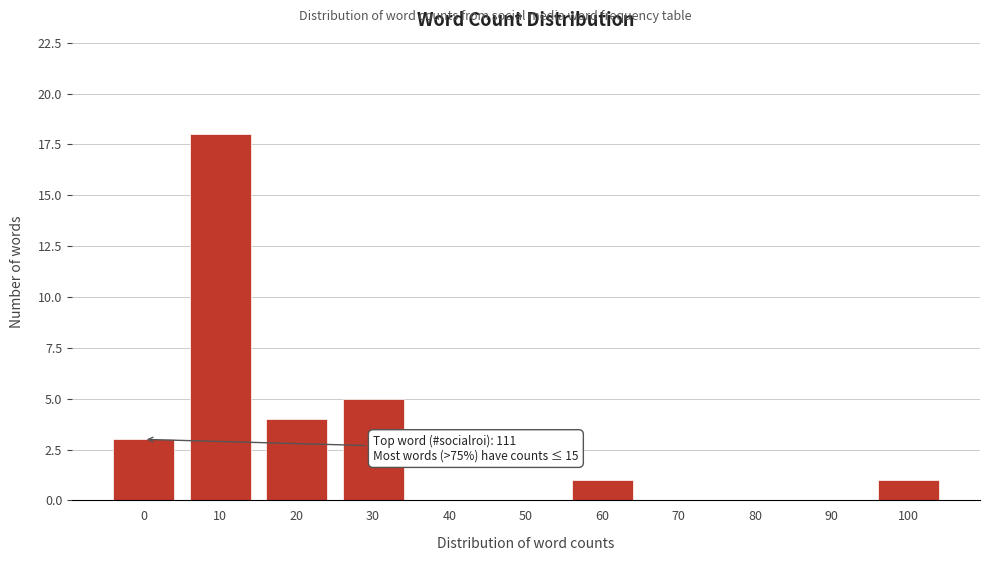

Reading right to left, transcribe all the data shown in this chart.

100=1	90=0	80=0	70=0	60=1	50=0	40=0	30=5	20=4	10=18	0=3